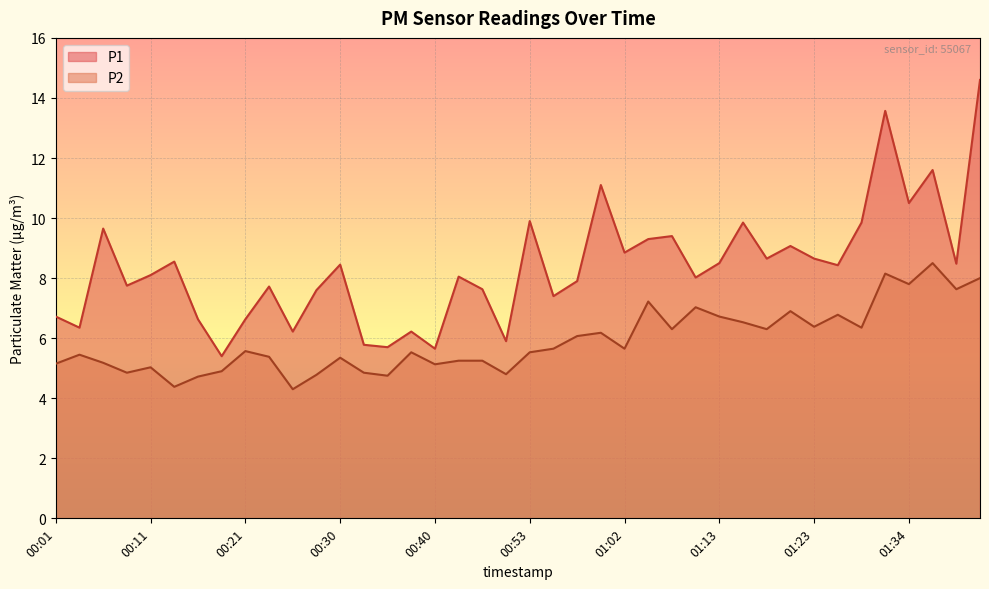

How many lines are shown in the chart?

2